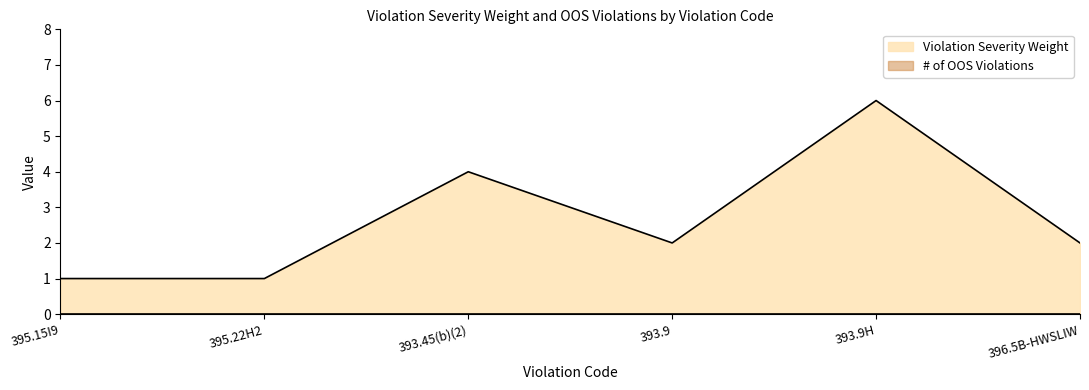

True or false: the data shows 1 at 395.22H2.

True